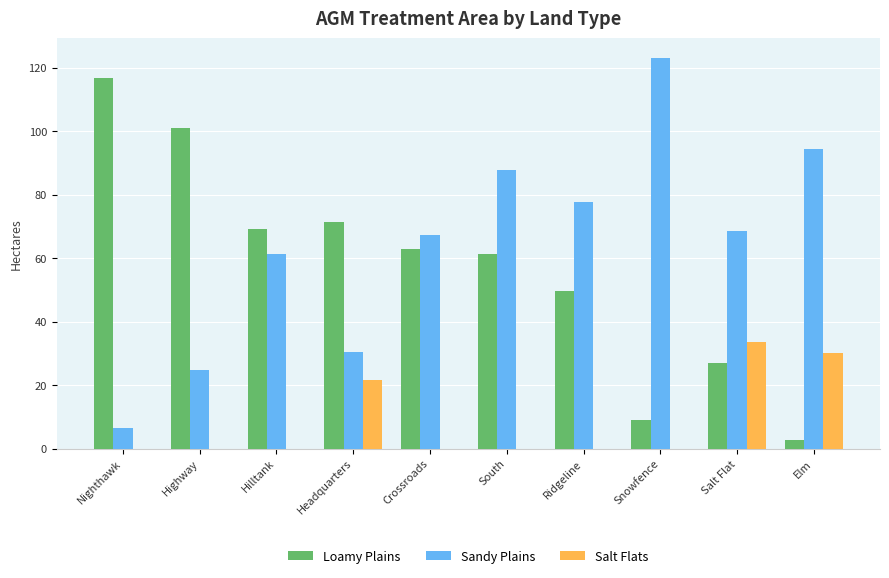

Which series has the largest range (max minus min)?

Sandy Plains